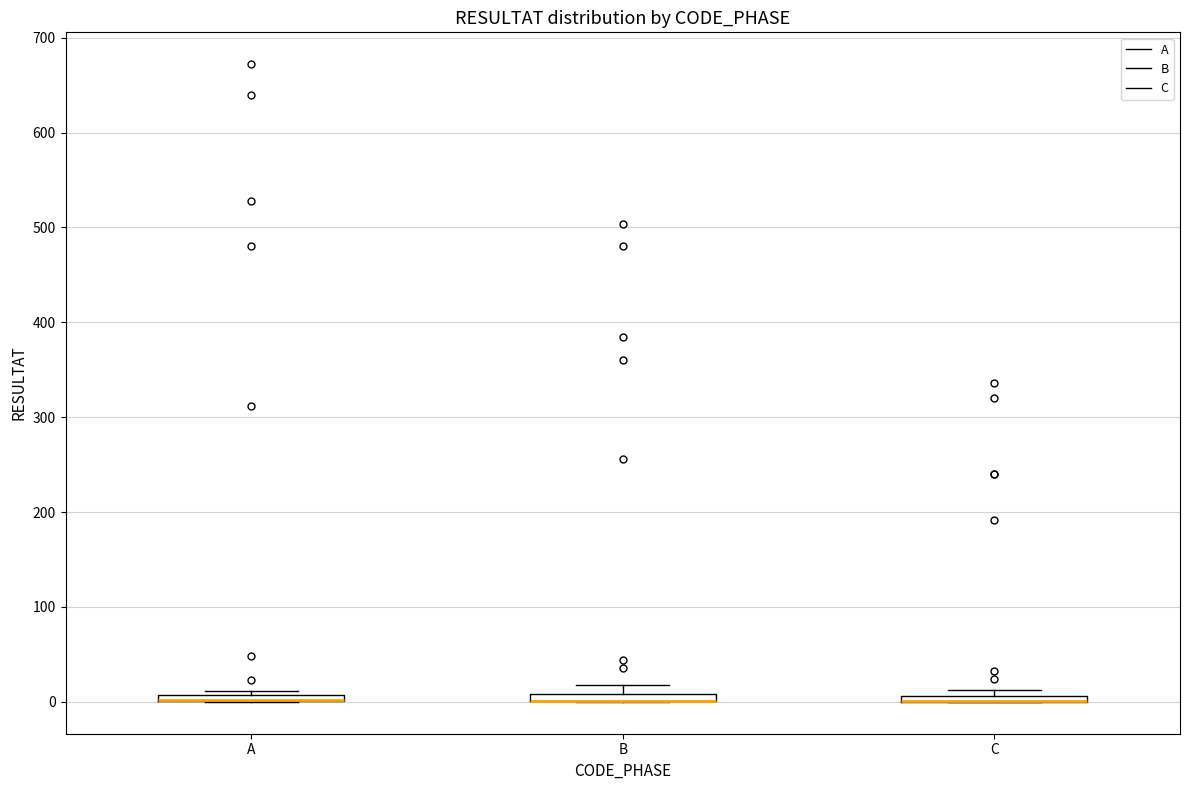

Where is the lower edge of the box for B on the y-axis? The values are not printed on the chart, so give them approximately, as read against the axis.

0